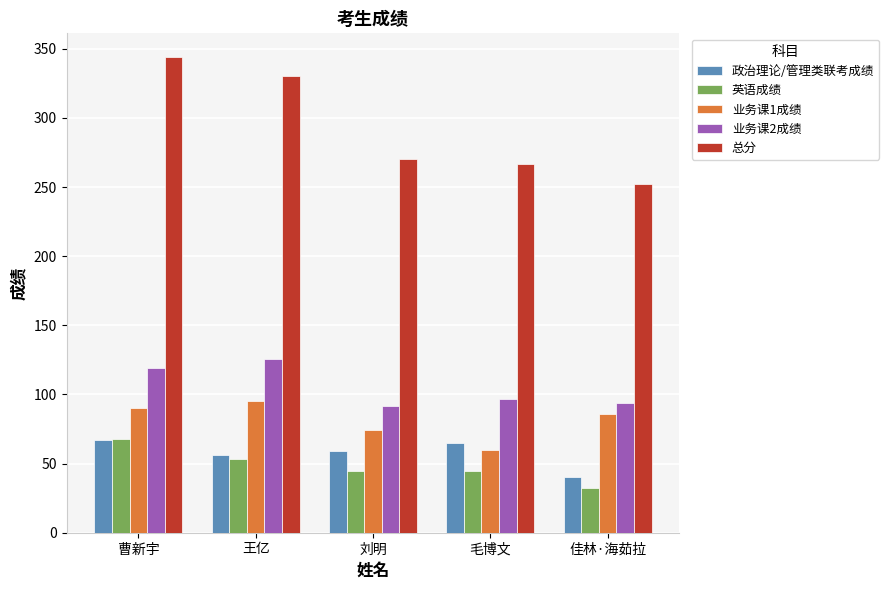

How many bars are there in each group?

5